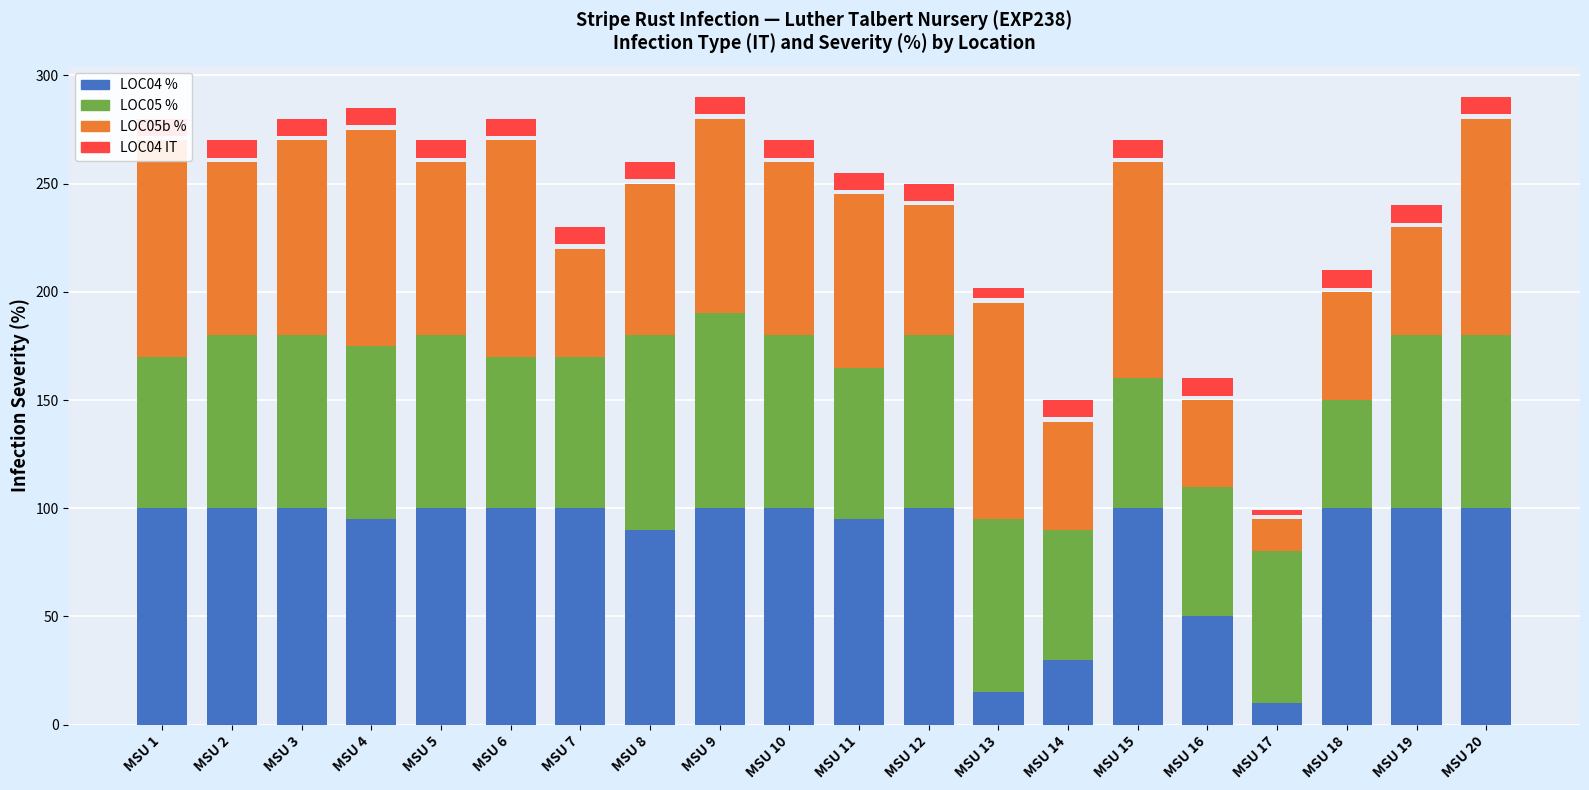

What is the average value of the LOC05b % series?

74